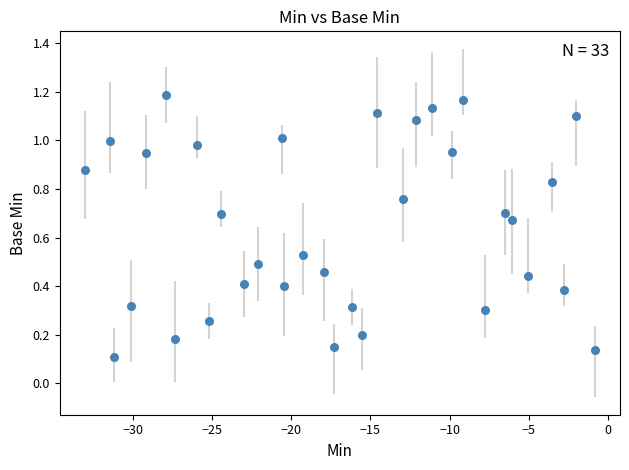

What is the range of X values (max minus min)?

32.2